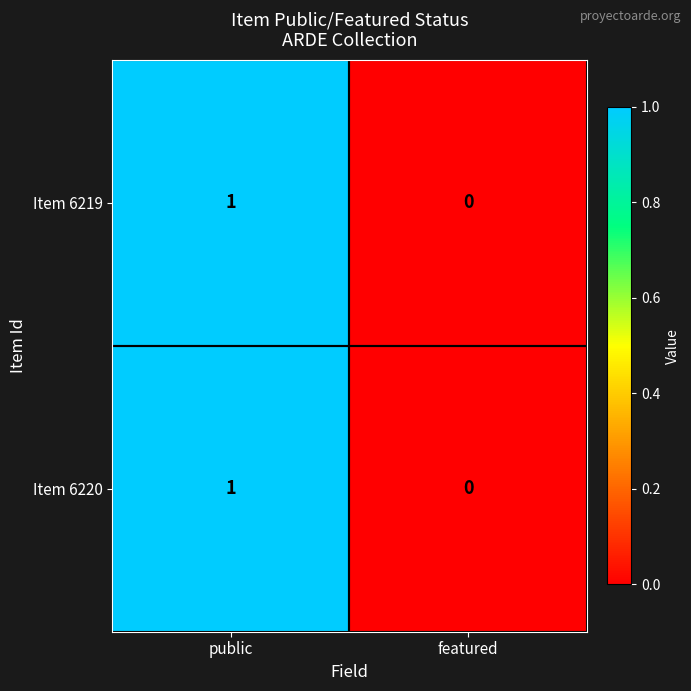

Reading right to left, what are all the values shown in this chart?

Item 6219: 0	1
Item 6220: 0	1